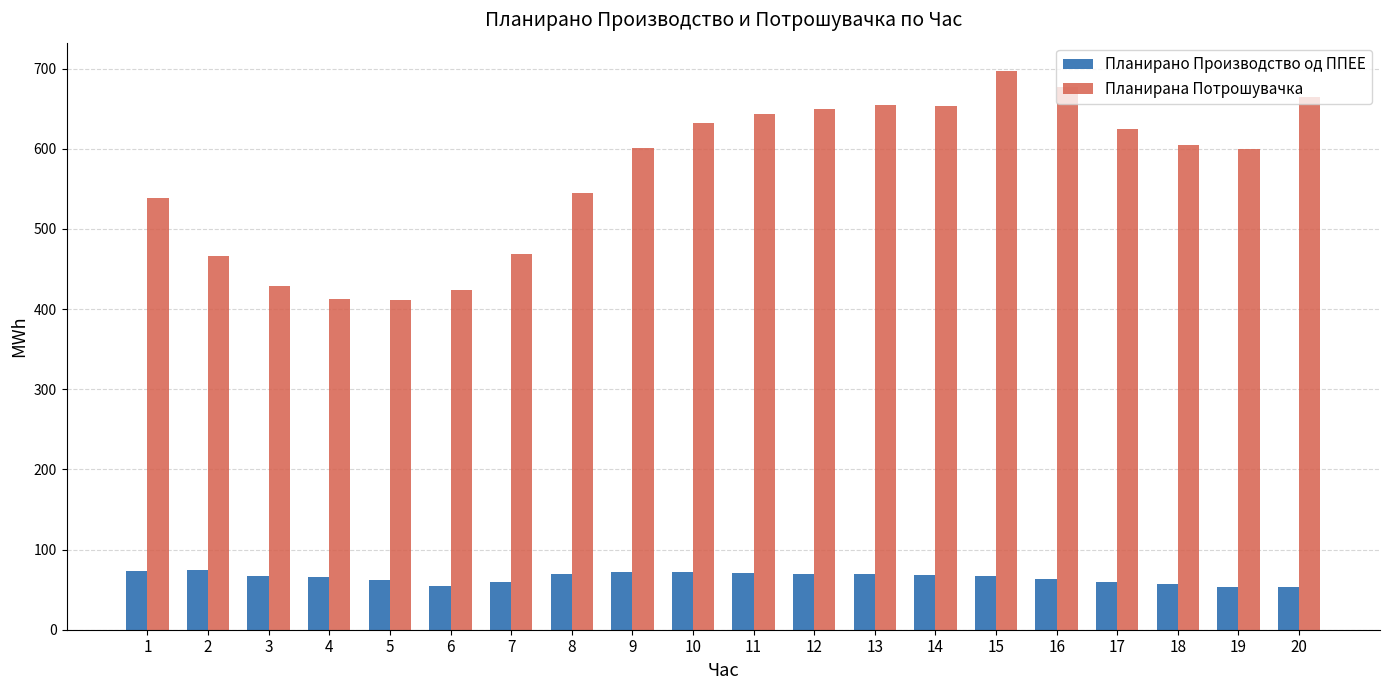

Where does the Планирана Потрошувачка series first go above 605?

10